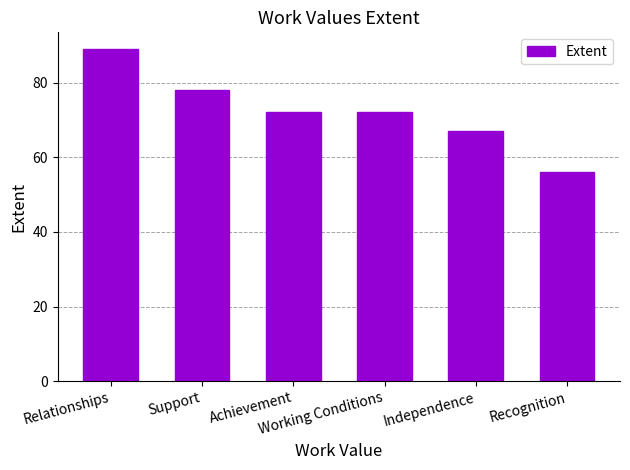

What is the value of the 3rd bar from the left?

72